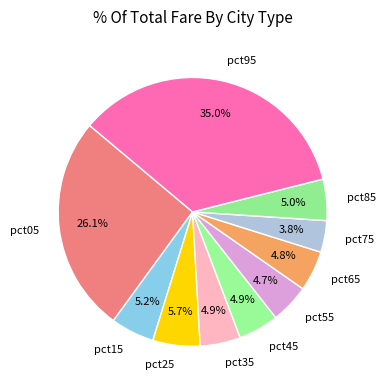

Is pct55 the majority of the pie?

No